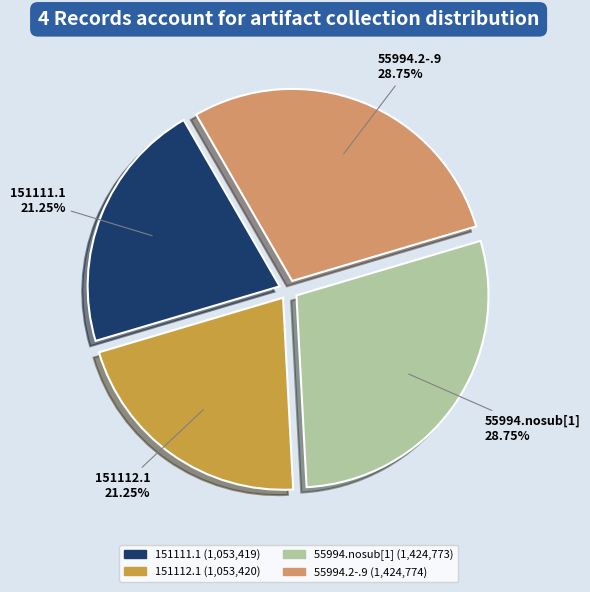

Is there any slice that represents more than half of the pie?

No